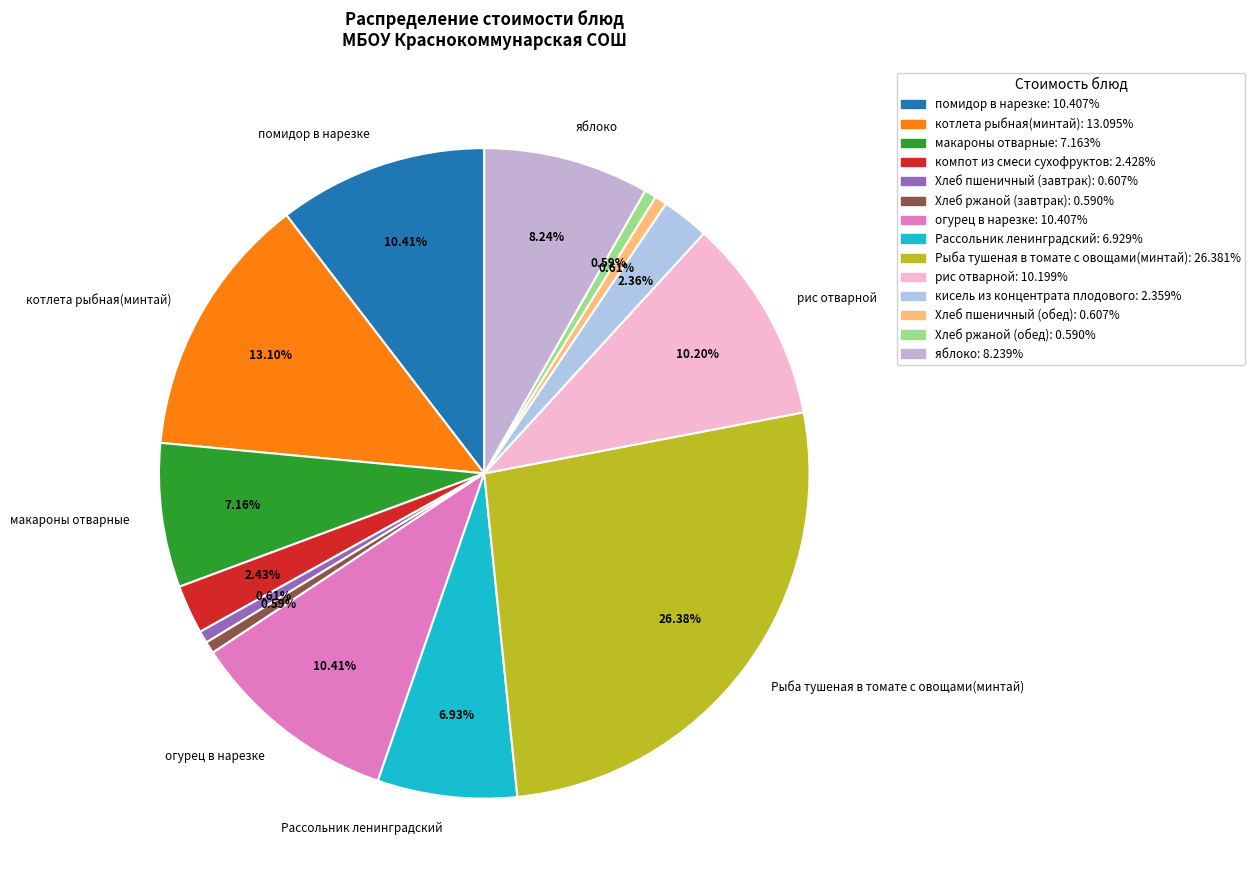

How many slices are in this pie chart?

14